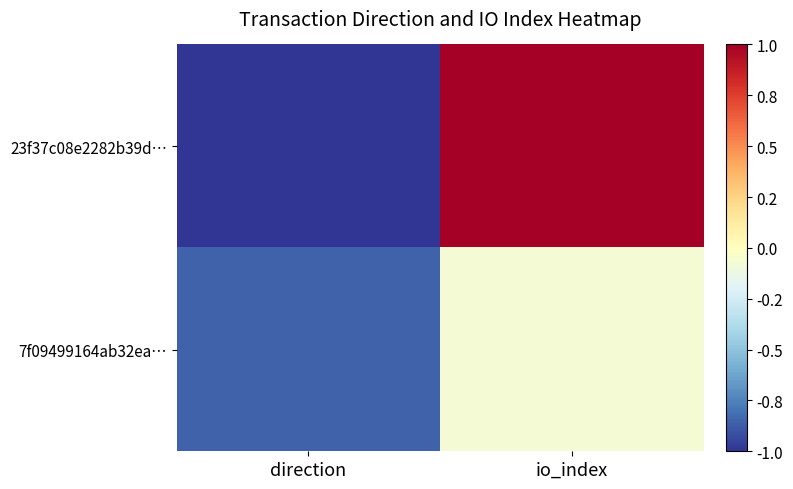

List the series in order of their peak value, lowest first.

7f09499164ab32ea…, 23f37c08e2282b39d…